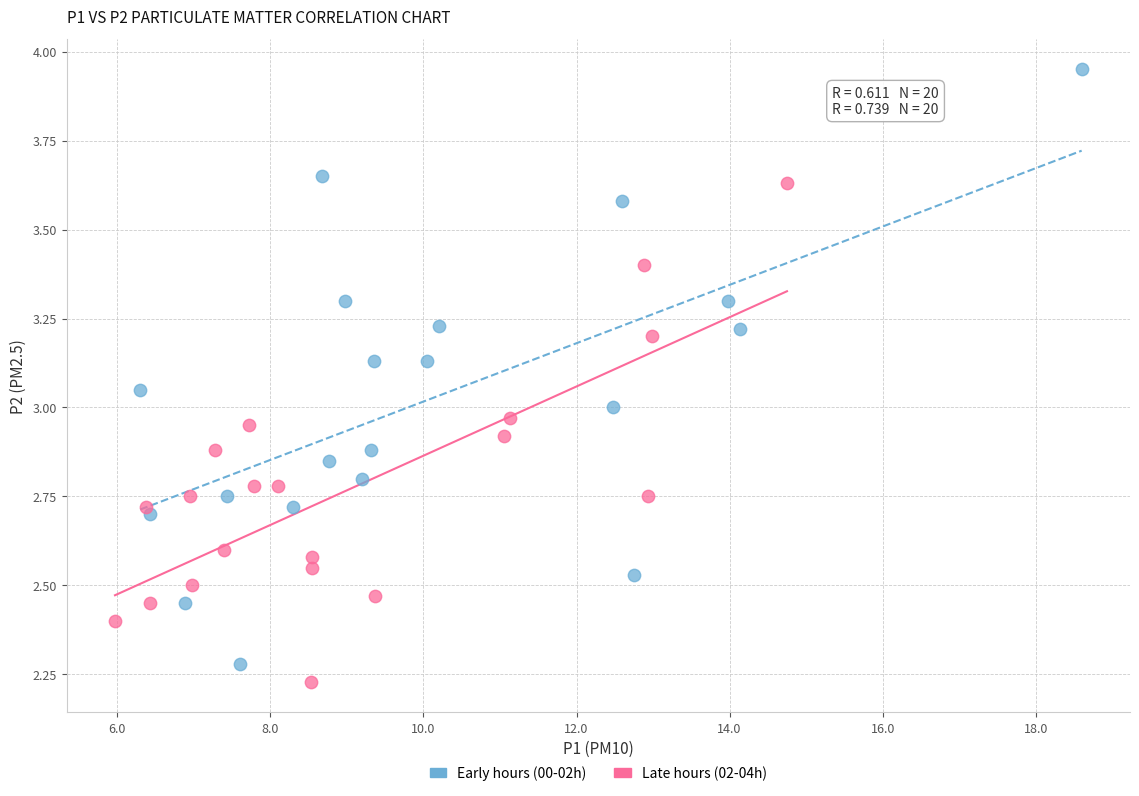

Which series has the widest spread of Y values?

Early hours (00-02h)